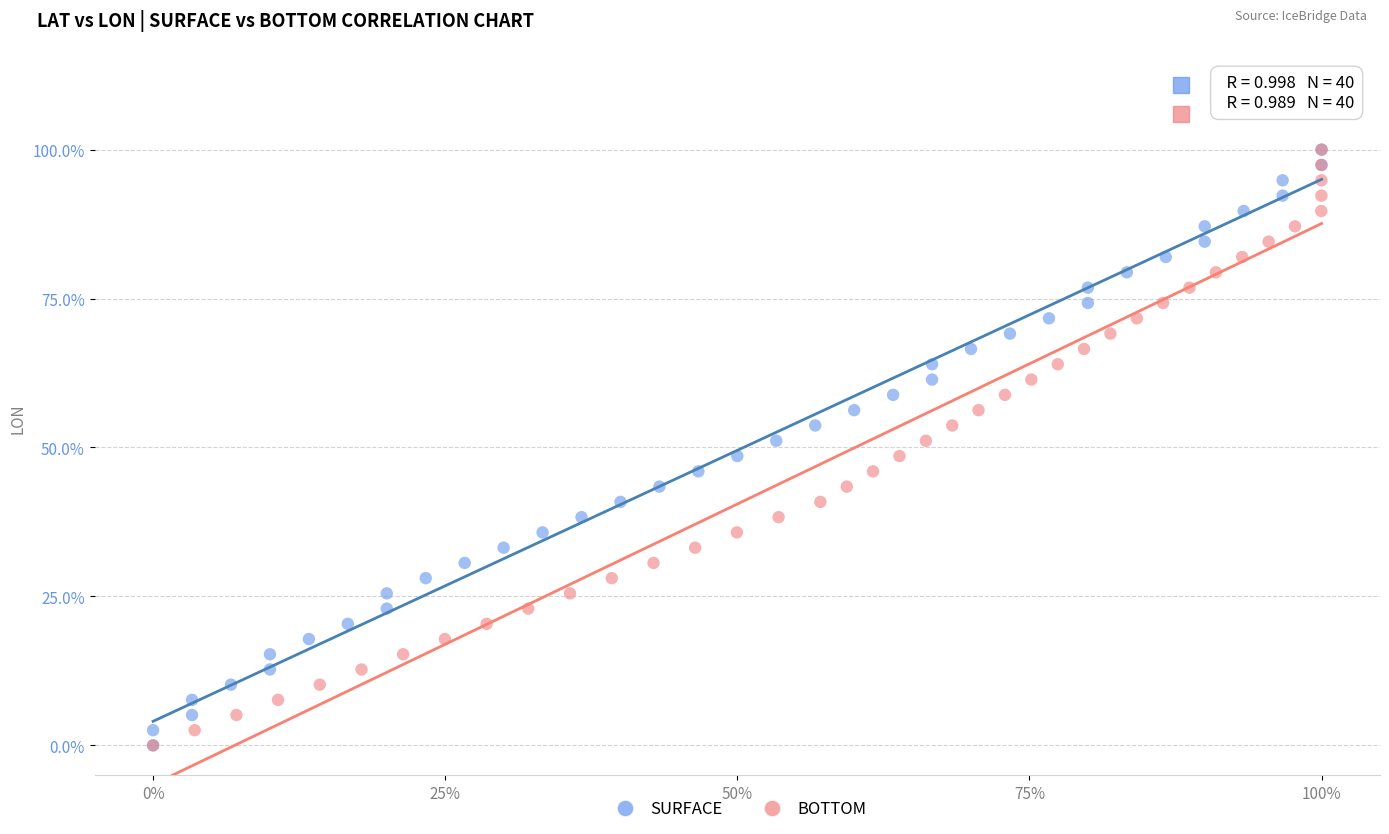

What are all the series names shown in the legend?

SURFACE, BOTTOM